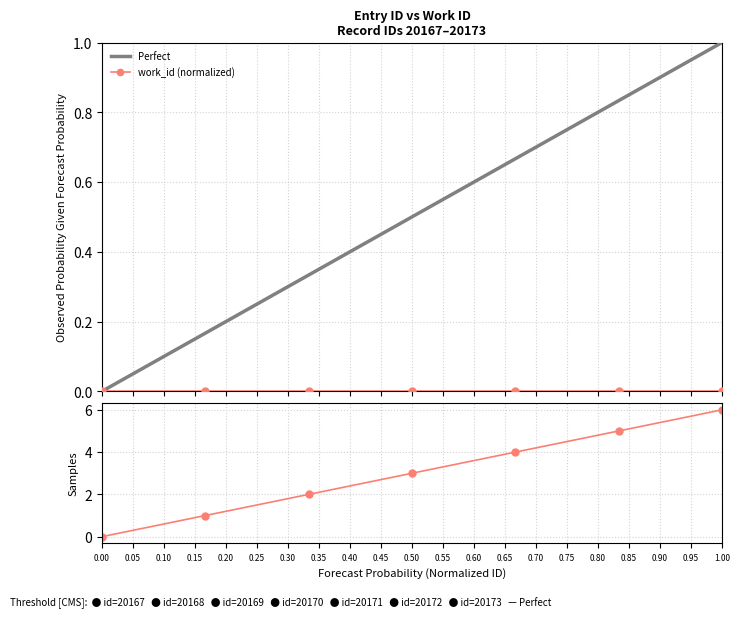

True or false: there are more than 1 points higher than both neighbors.

False